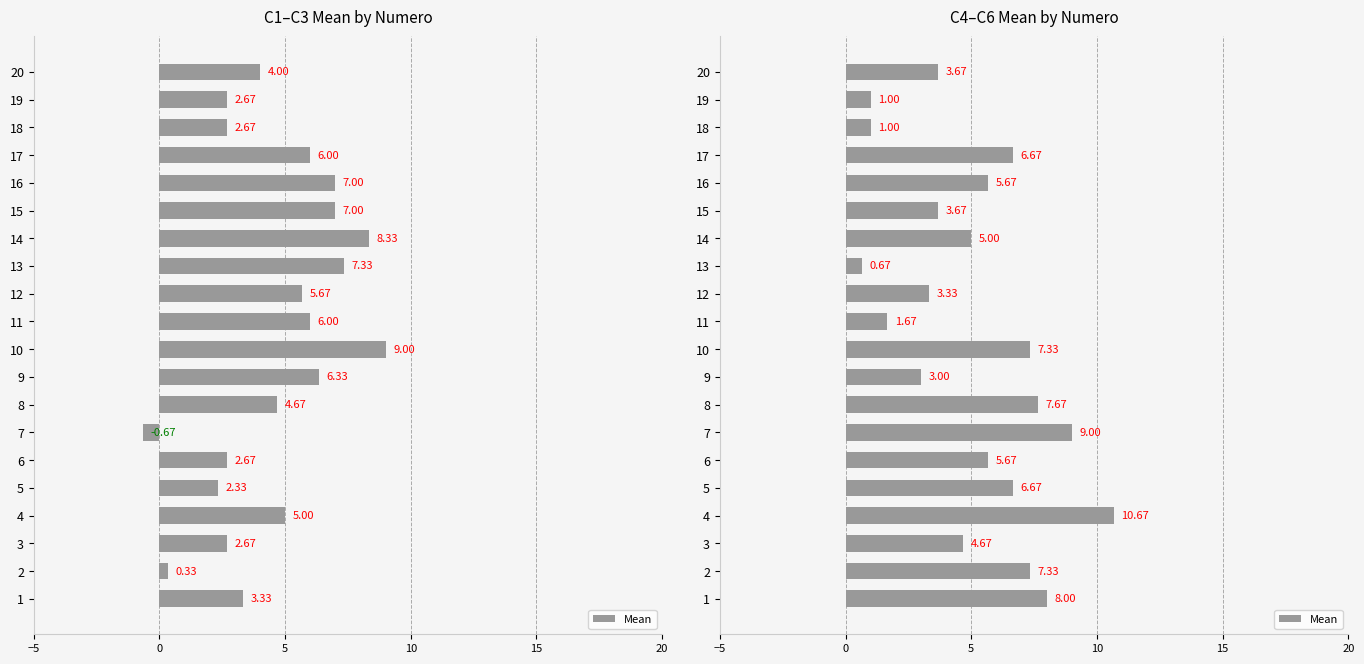

What is the greatest value displayed?

10.7